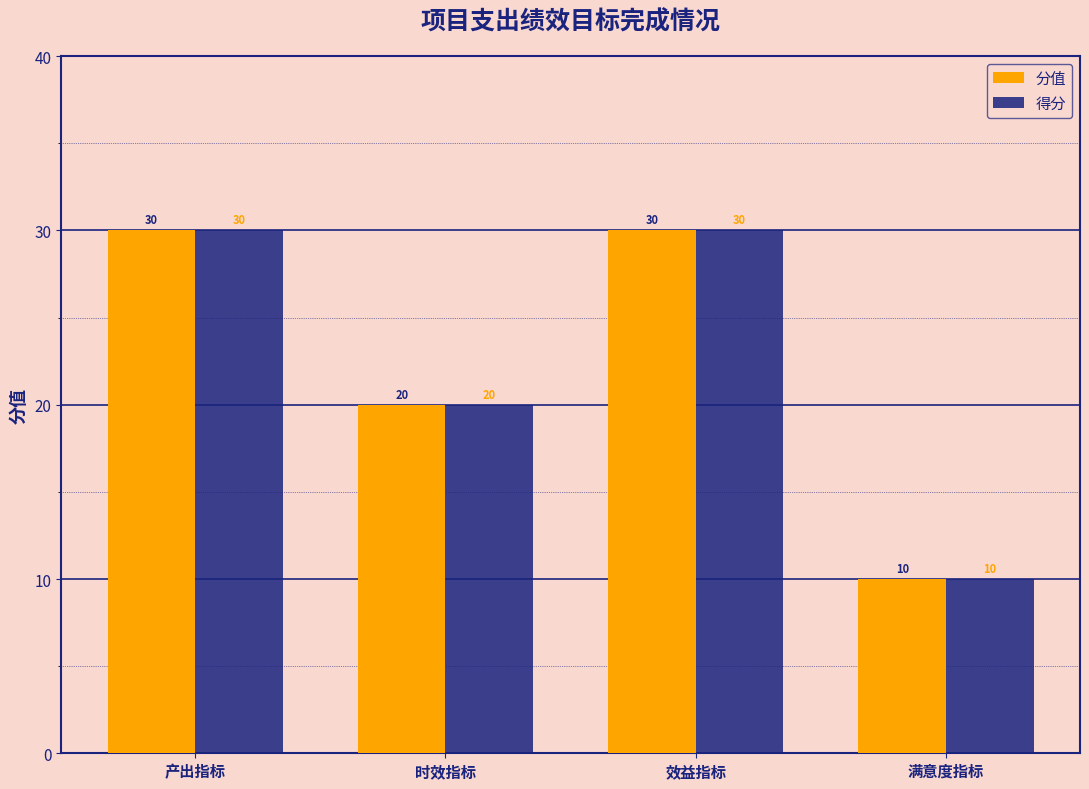

What is the difference between the 得分 values at 效益指标 and 时效指标?

10